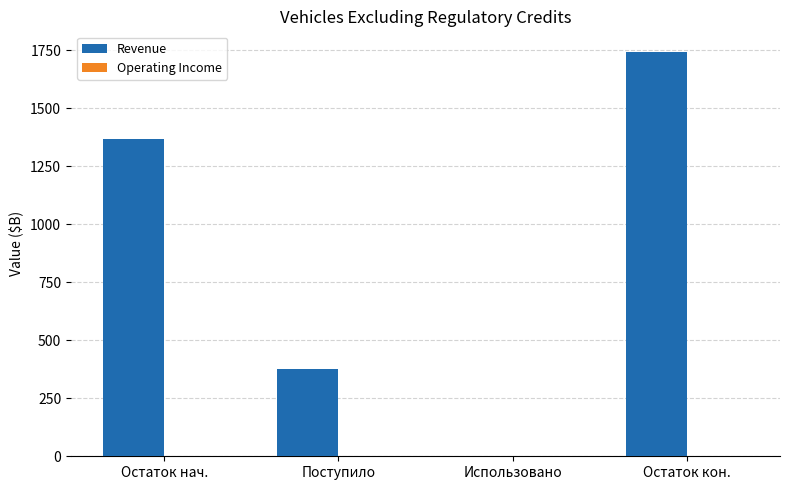

Approximately how many times larger is the value at Поступило compared to Остаток нач.?

0.3